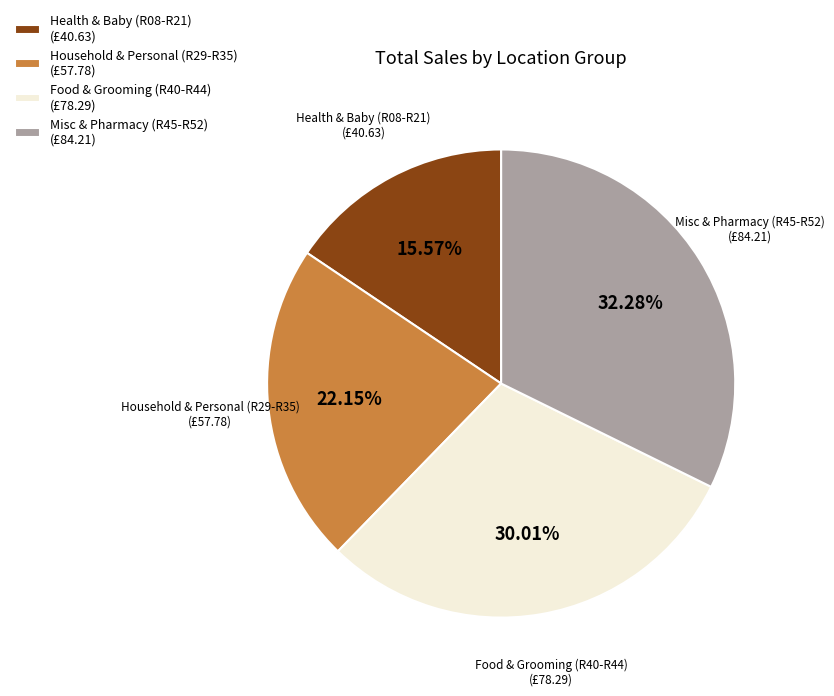

Combined, do Misc & Pharmacy (R45-R52) (£84.21) and Food & Grooming (R40-R44) (£78.29) account for over 50%?

Yes